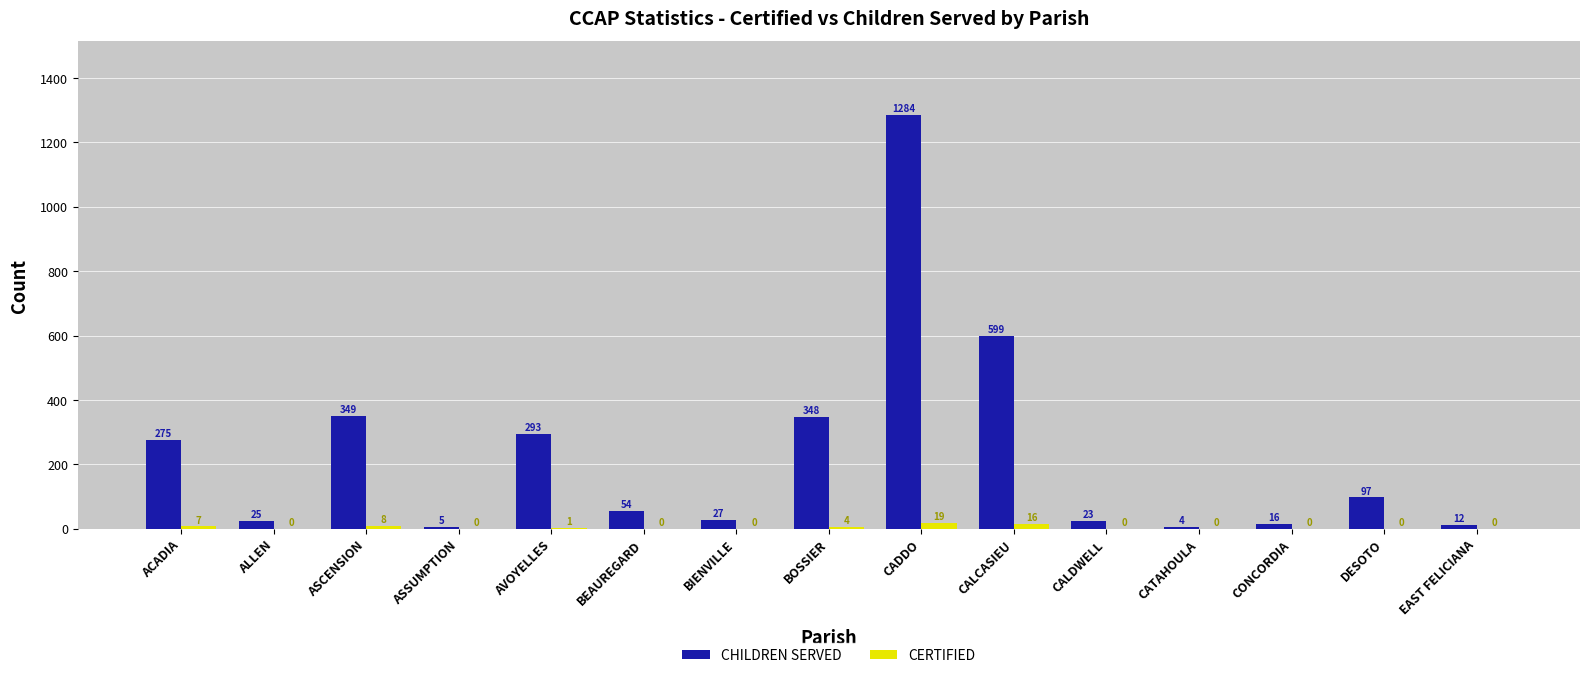

Reading left to right, list all the values displayed in this chart.

CHILDREN SERVED: 275	25	349	5	293	54	27	348	1284	599	23	4	16	97	12
CERTIFIED: 7	0	8	0	1	0	0	4	19	16	0	0	0	0	0